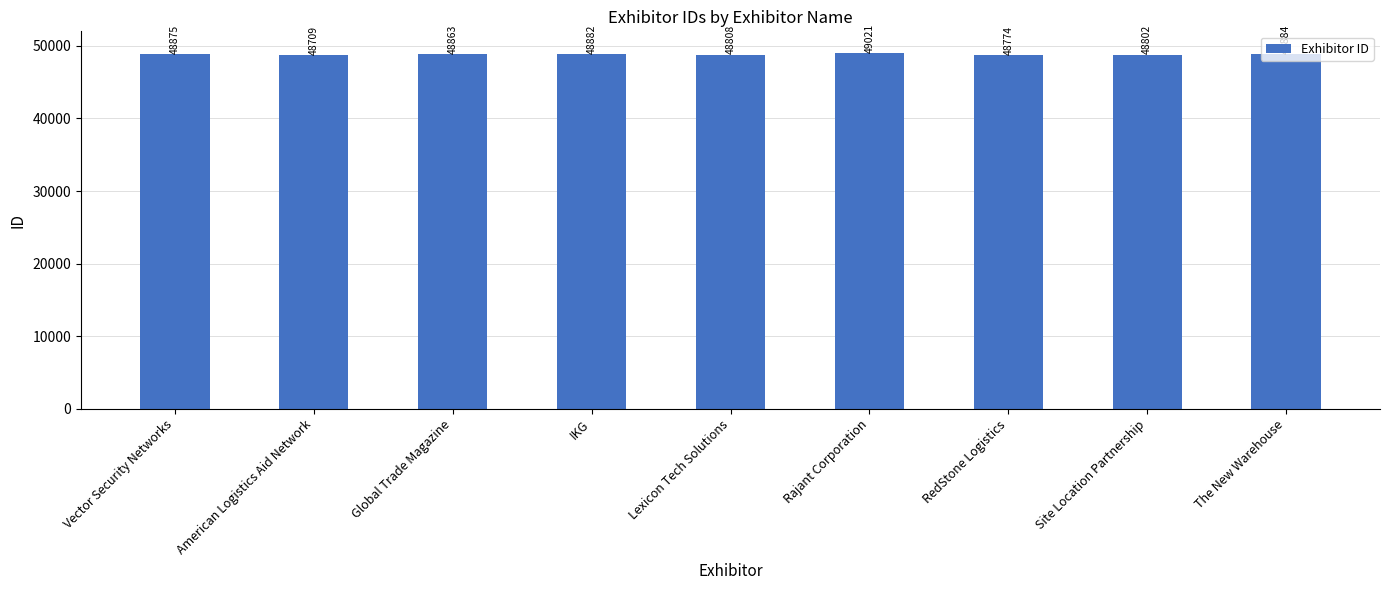

How many values are below 48863?

4